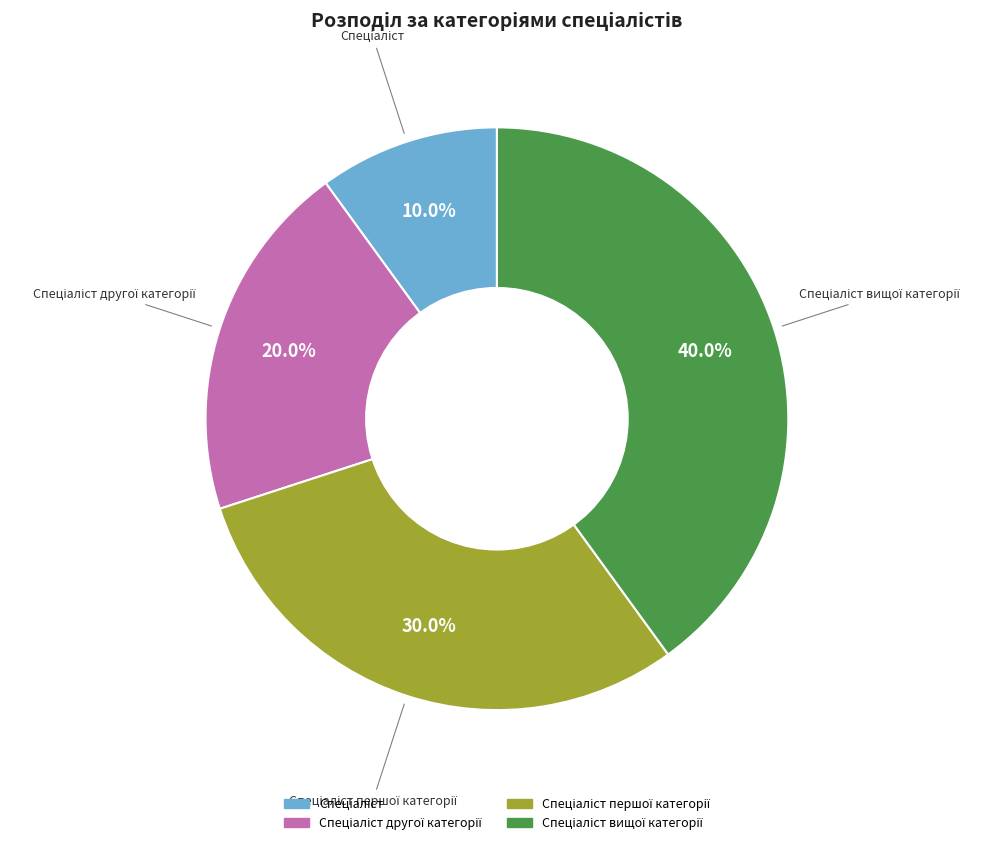

Does any single category account for the majority?

No